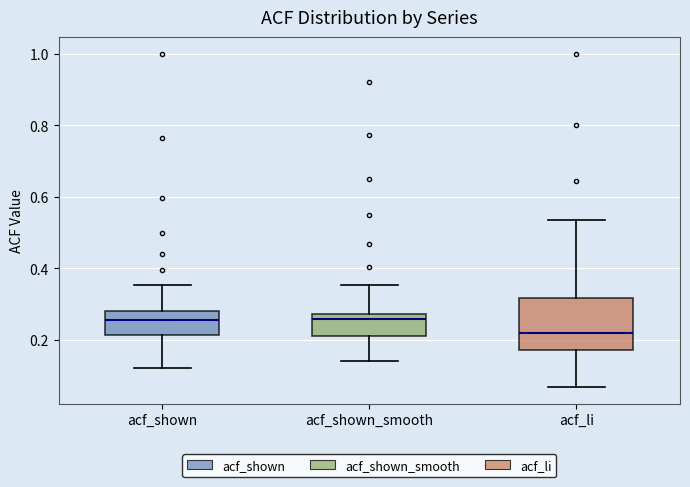

Reading left to right, read every box against the y-axis: the position of its median line, the range the box covers, and the ends of its whiskers. The values are not printed on the chart, so give them approximately, as read against the axis.

acf_shown: median 0.26, box 0.22 to 0.28, whiskers 0.12 to 0.36
acf_shown_smooth: median 0.26, box 0.22 to 0.28, whiskers 0.14 to 0.36
acf_li: median 0.22, box 0.18 to 0.32, whiskers 0.06 to 0.54